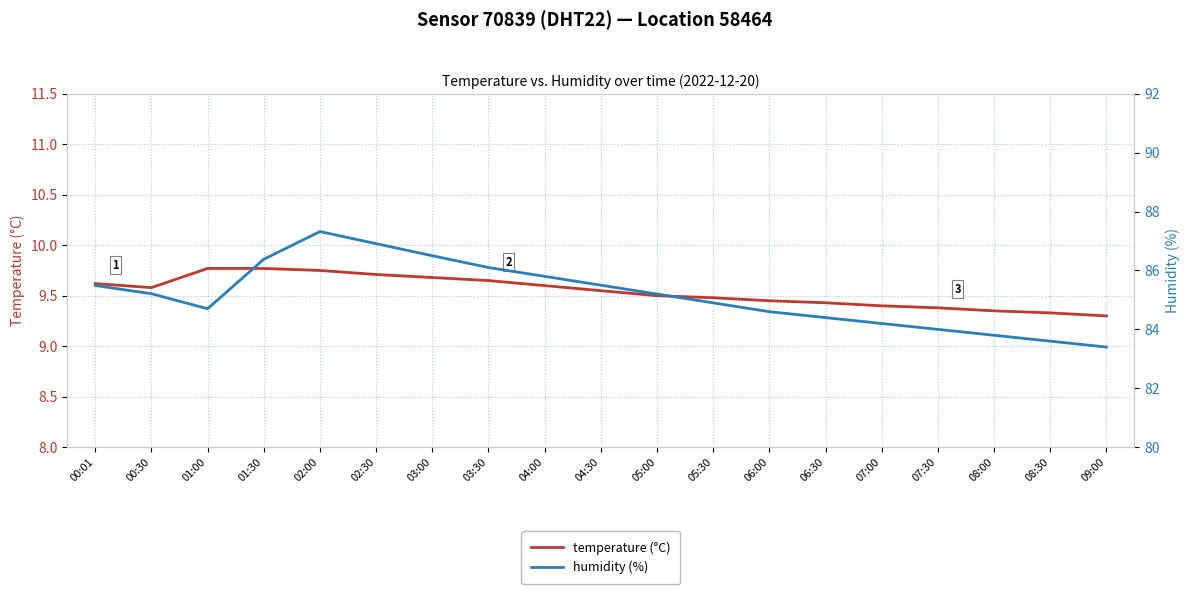

True or false: temperature (°C) and humidity (%) intersect in this chart.

False